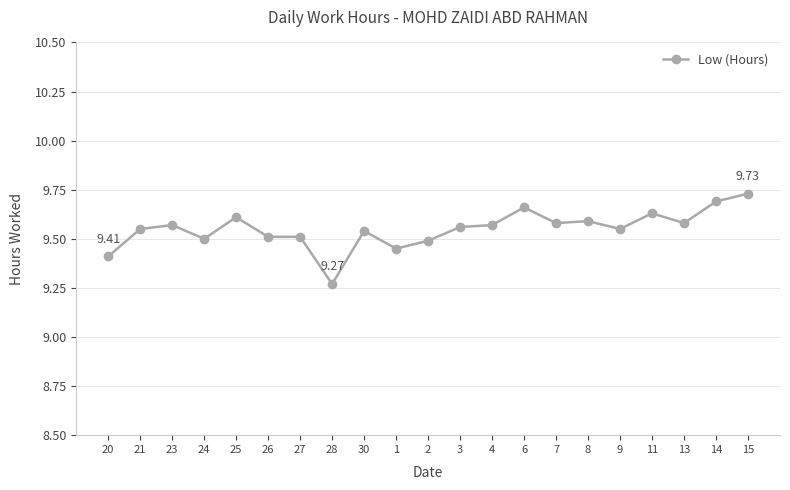

How many values are between 9 and 10?

21